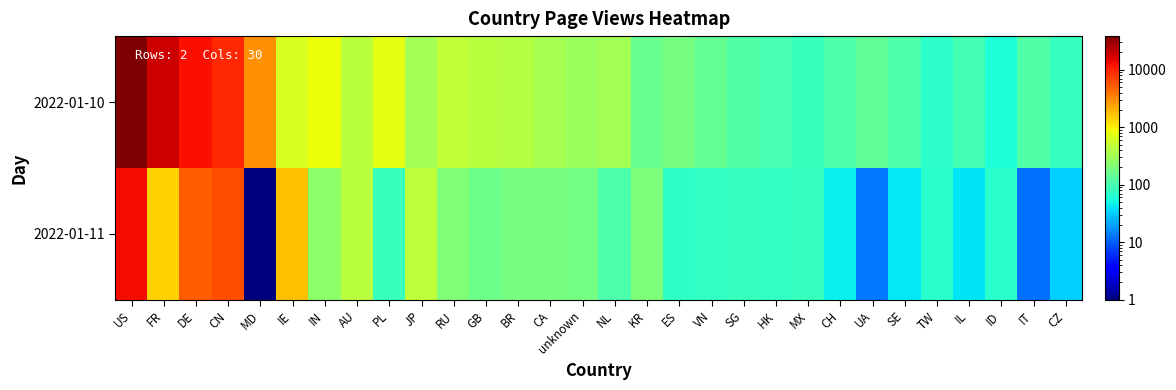

What is the total value across all series at NL?

436